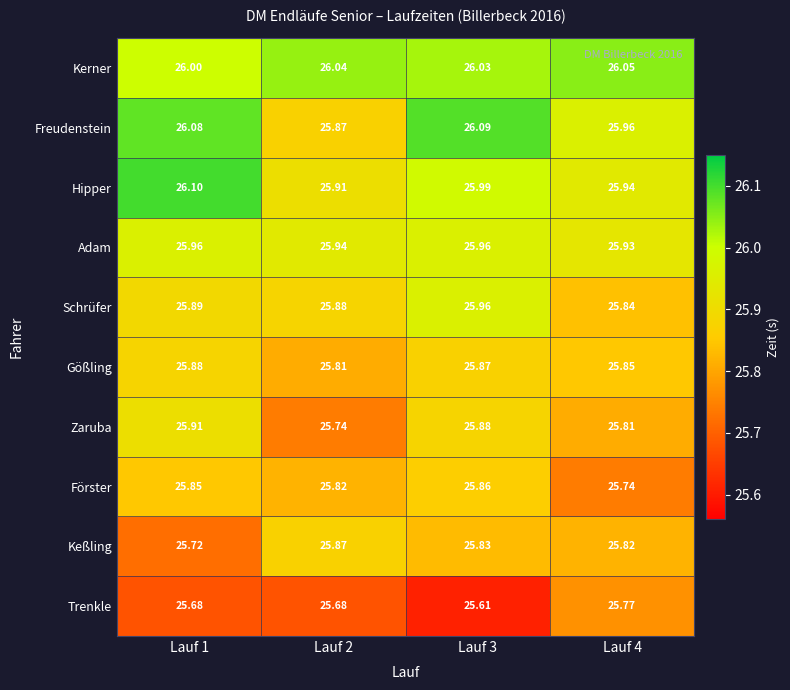

How many data points does each series have?

4